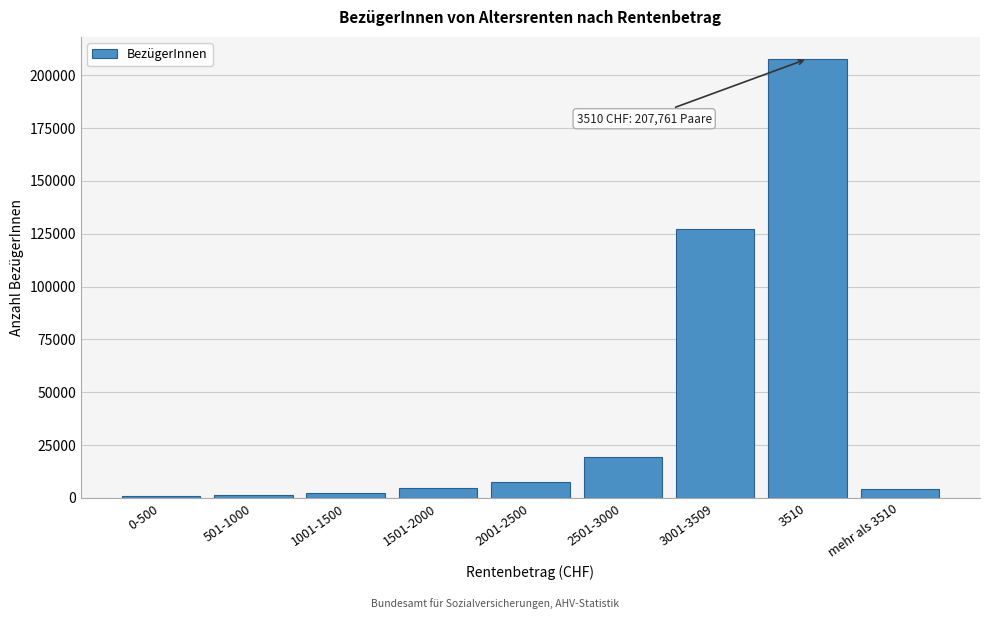

What is the average value?

41702